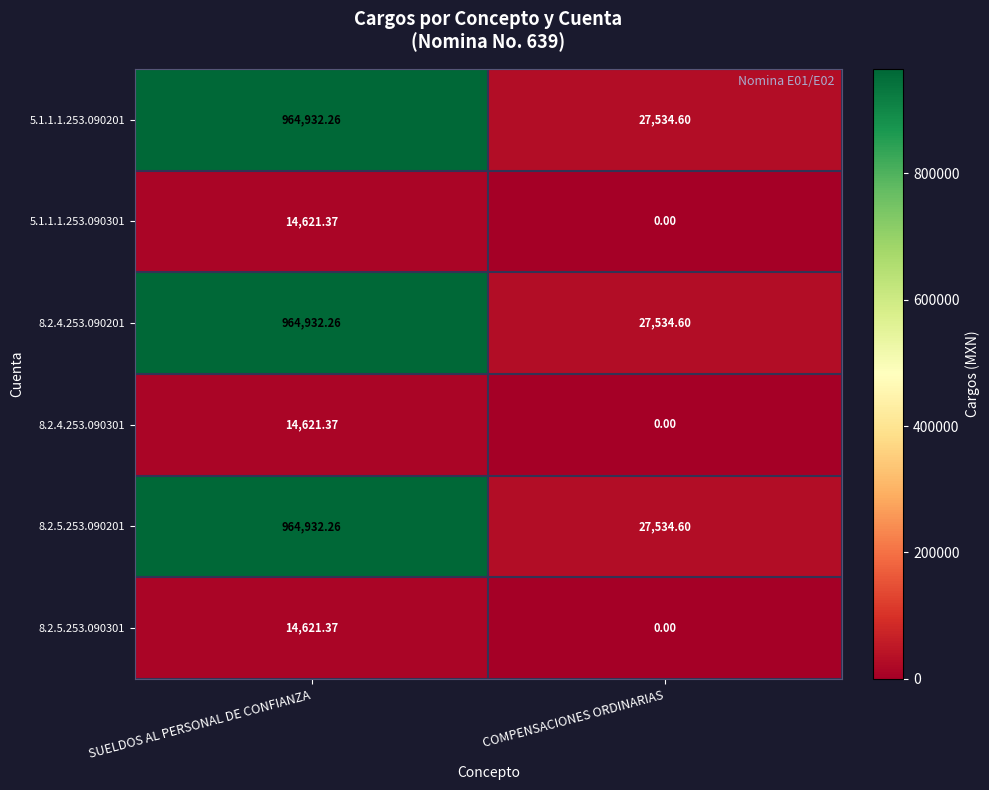

List the labels in order of 8.2.5.253.090301 value, largest first.

SUELDOS AL PERSONAL DE CONFIANZA, COMPENSACIONES ORDINARIAS